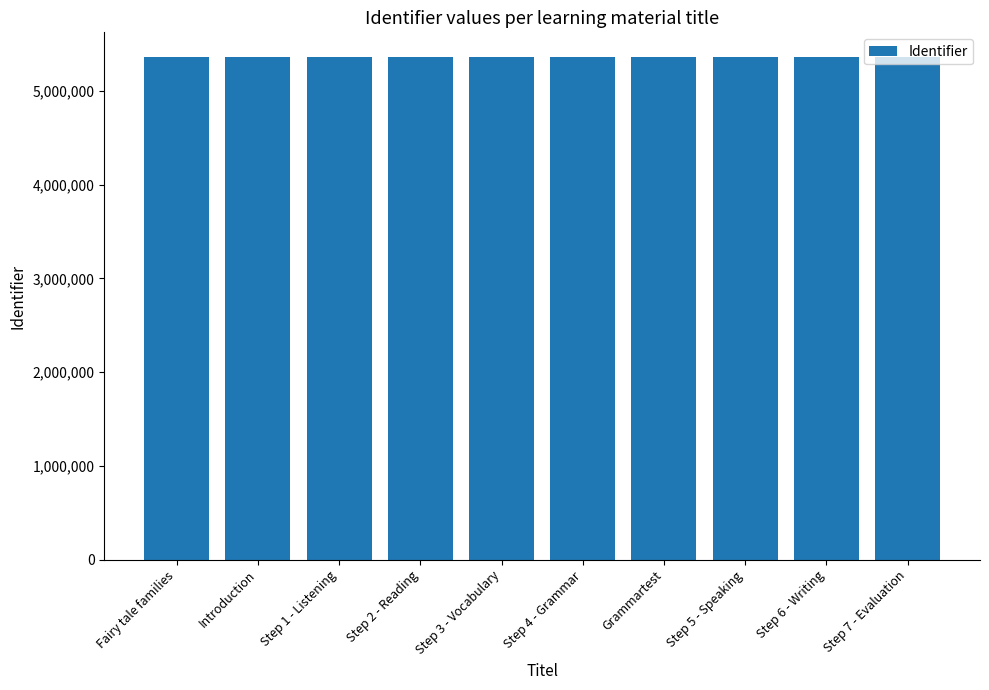

What is the label of the 8th bar from the left?

Step 5 - Speaking